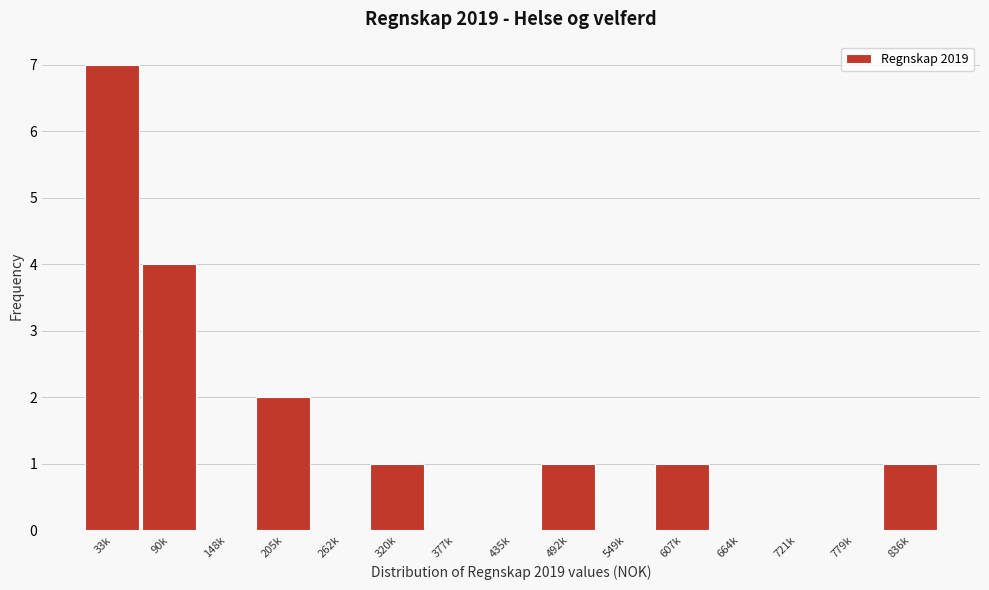

Reading right to left, list all the values displayed in this chart.

836k=1	779k=0	721k=0	664k=0	607k=1	549k=0	492k=1	435k=0	377k=0	320k=1	262k=0	205k=2	148k=0	90k=4	33k=7